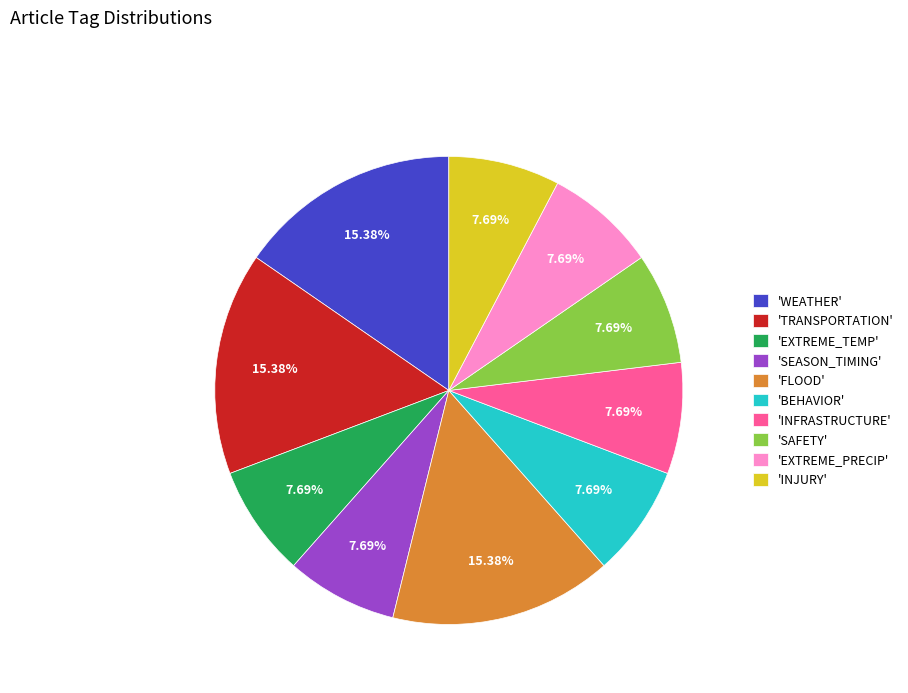

How many segments does this pie chart have?

10